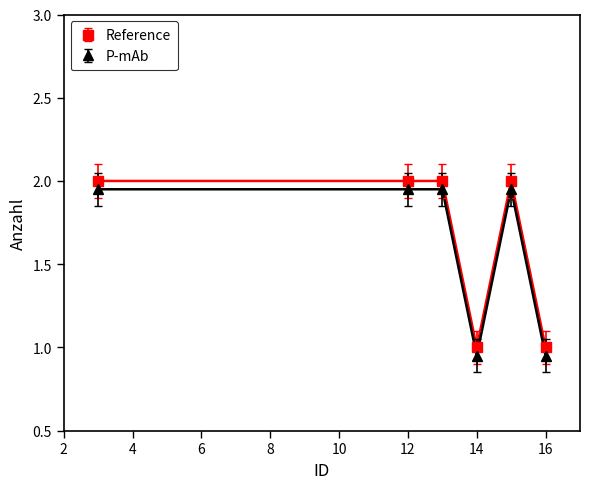

What is the highest value of the Reference series?

2.0